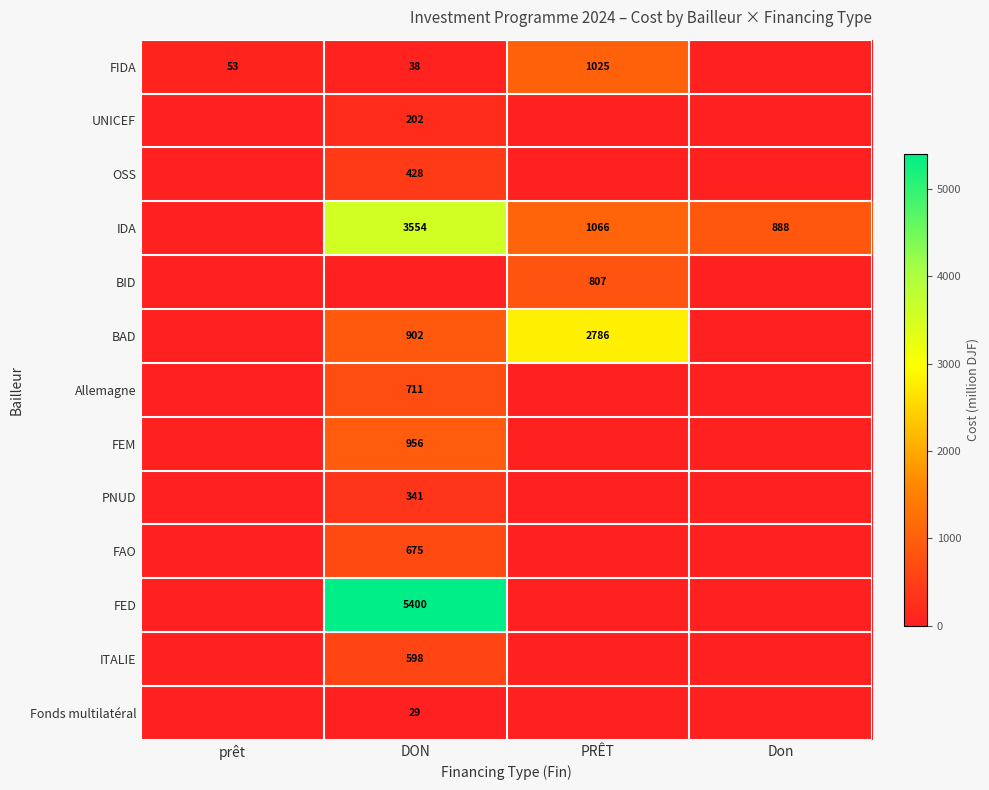

Which category has the highest value across all series?

DON